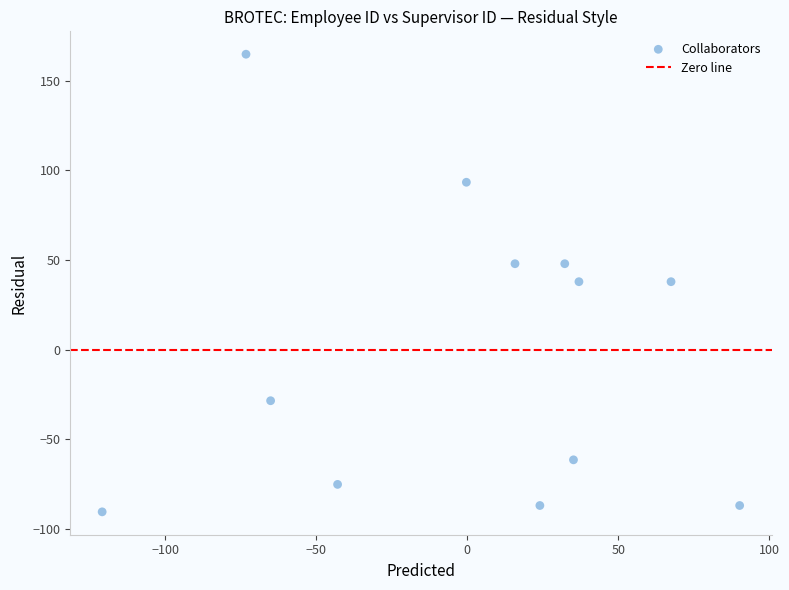

What is the range of X values (max minus min)?

211.0